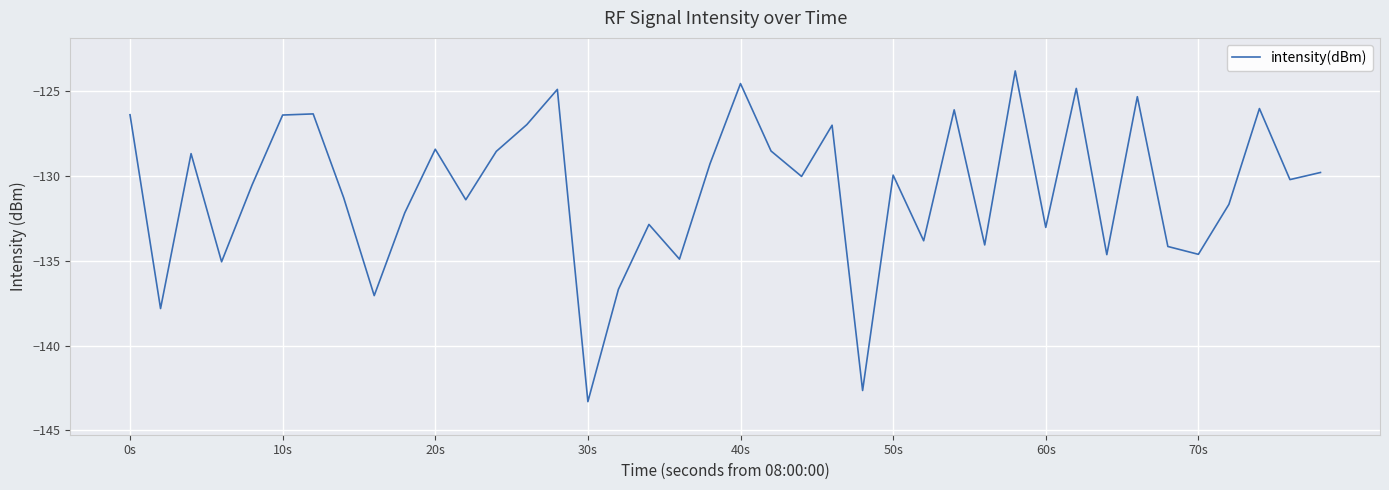

How many interior local valleys (lower than both neighbors) does the data have?

14